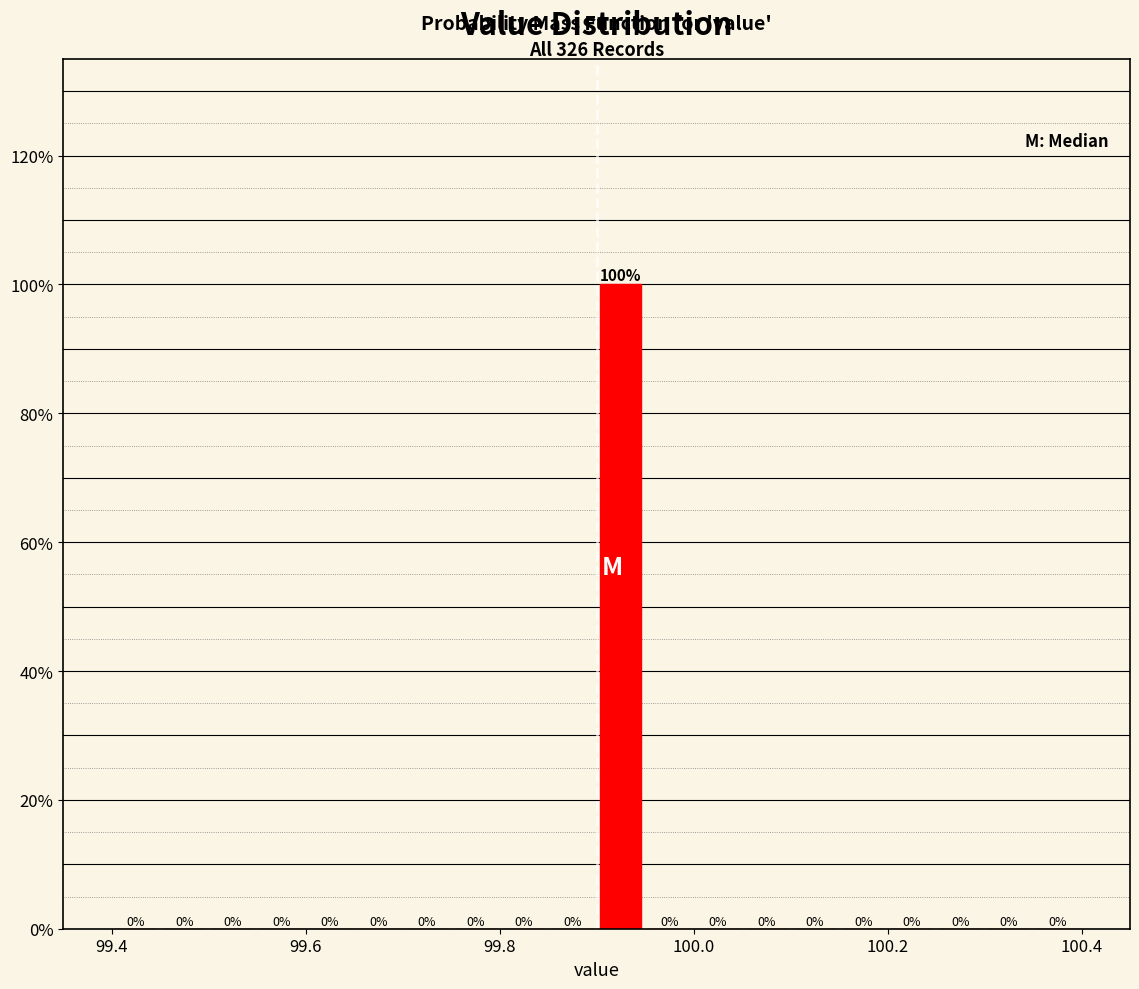

Around what value on the x-axis is the tallest bar? Give the approximate position of its centre, as read against the axis.

99.92